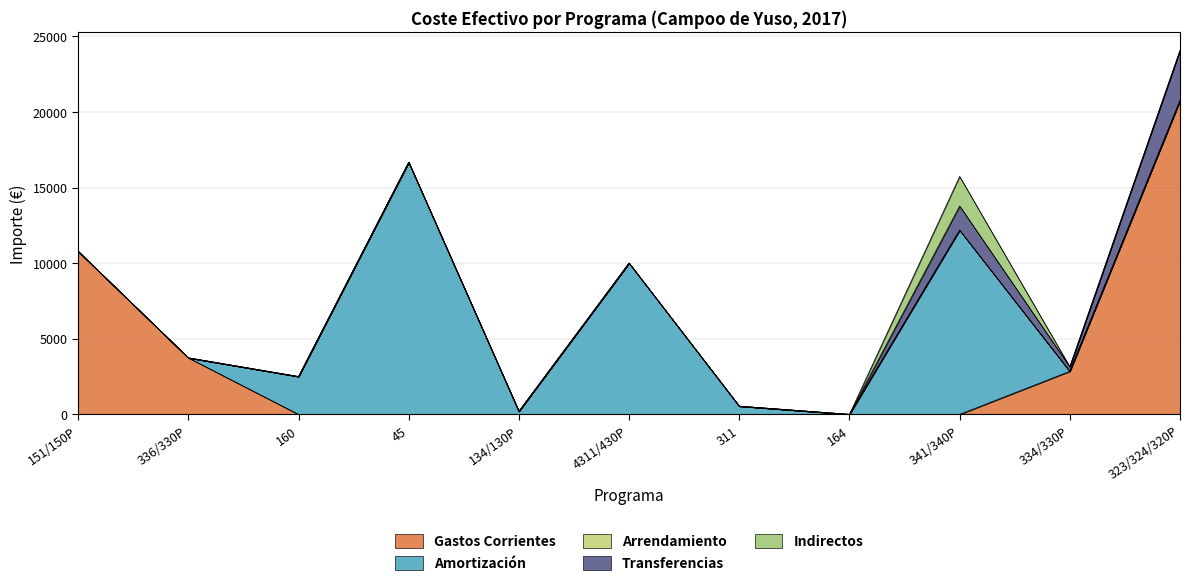

What is the difference between the maximum and minimum values in the indirectos series?

1952.5